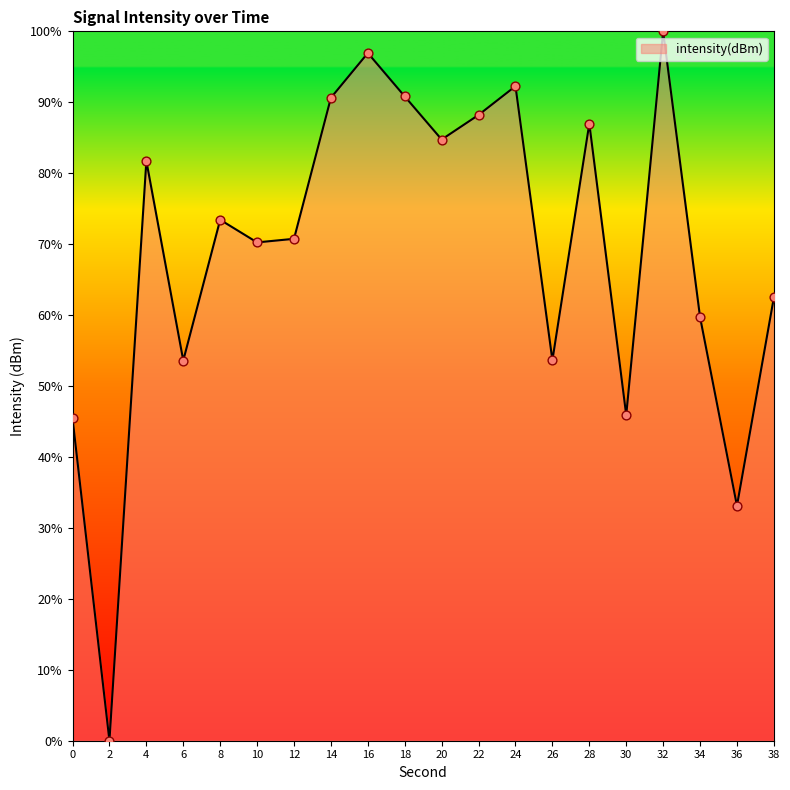

Approximately how many times larger is the value at 12 compared to 4?

0.9